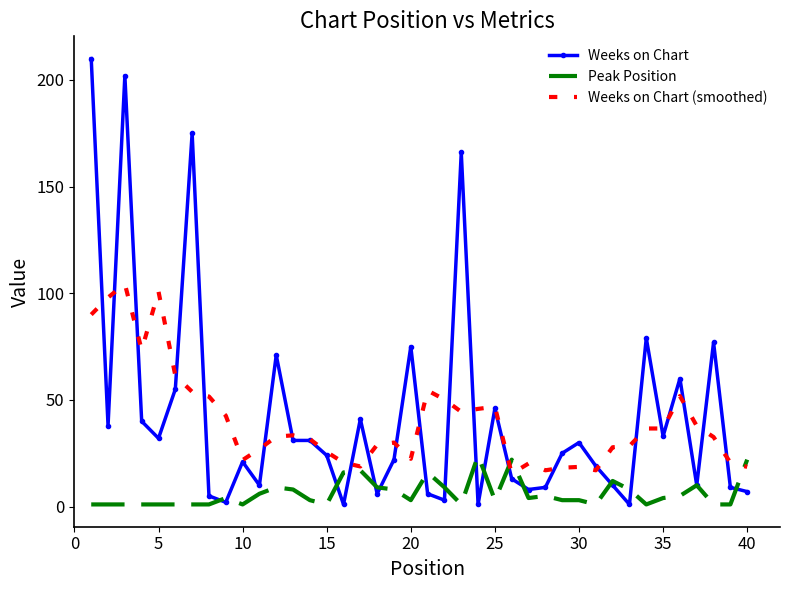

What is the highest value of the Weeks on Chart (smoothed) series?

104.4